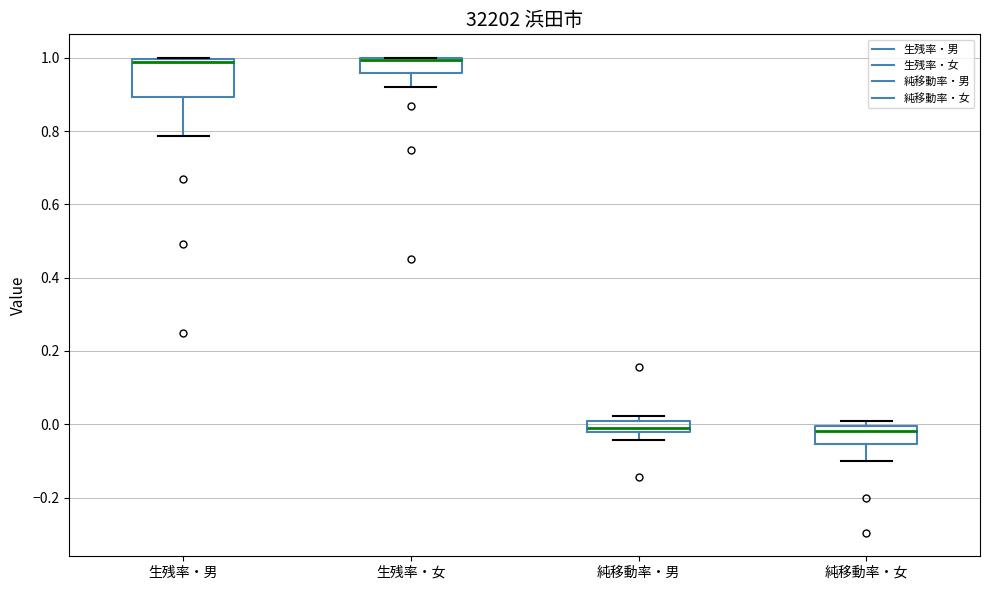

Where is the lower edge of the box for 生残率・男 on the y-axis? The values are not printed on the chart, so give them approximately, as read against the axis.

0.90